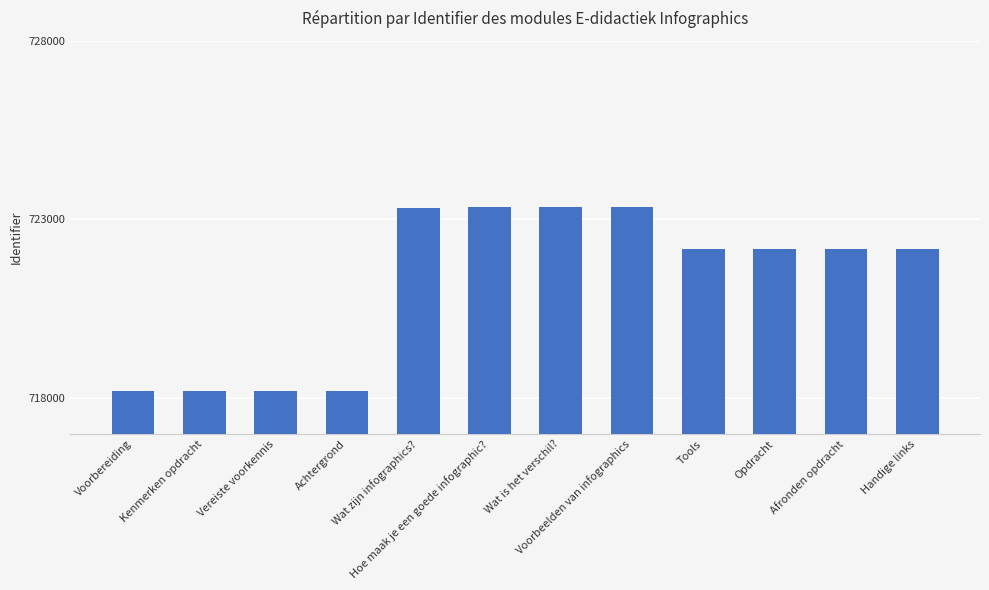

What is the difference between the maximum and second lowest values?

5155